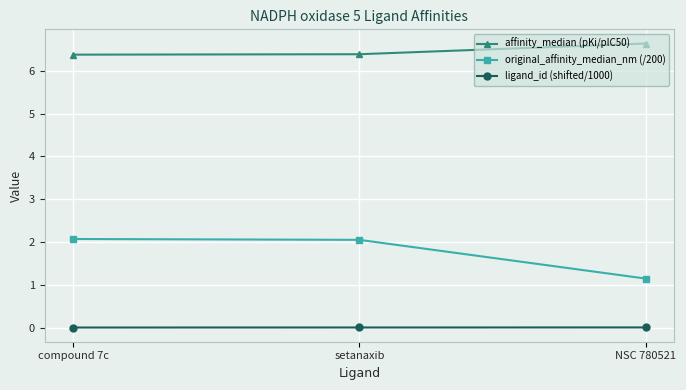

What position from the right is setanaxib?

2